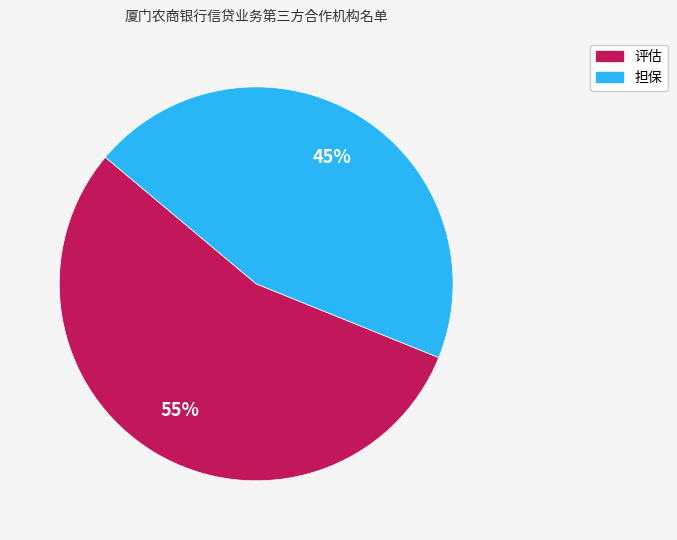

Which category has the biggest portion of the pie?

评估